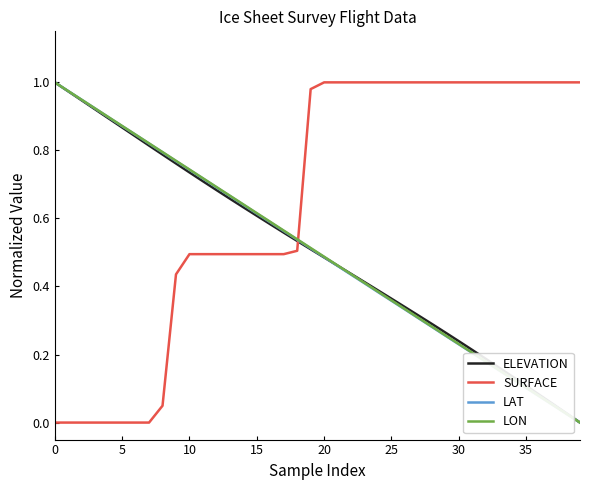

How many positive values does the LON series have?

39